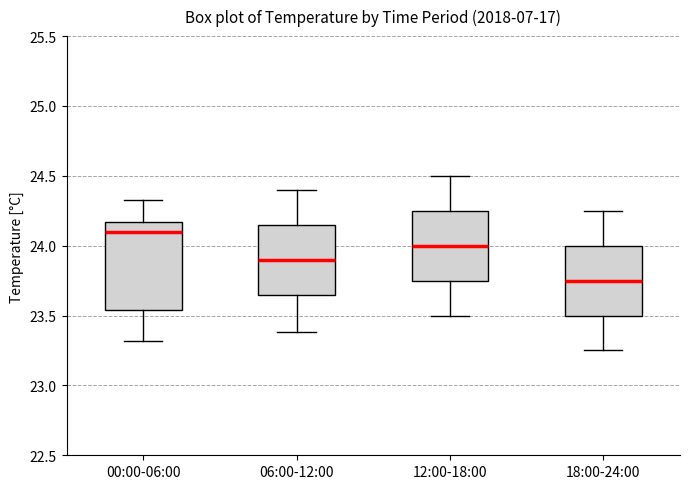

Reading left to right, transcribe this box plot: for each box, give where its median line is, the range the box spans, and where its two whiskers end, as read against the y-axis. The values are not printed on the chart, so give them approximately, as read against the axis.

00:00-06:00: median 24.10, box 23.55 to 24.15, whiskers 23.30 to 24.35
06:00-12:00: median 23.90, box 23.65 to 24.15, whiskers 23.40 to 24.40
12:00-18:00: median 24.00, box 23.75 to 24.25, whiskers 23.50 to 24.50
18:00-24:00: median 23.75, box 23.50 to 24.00, whiskers 23.25 to 24.25